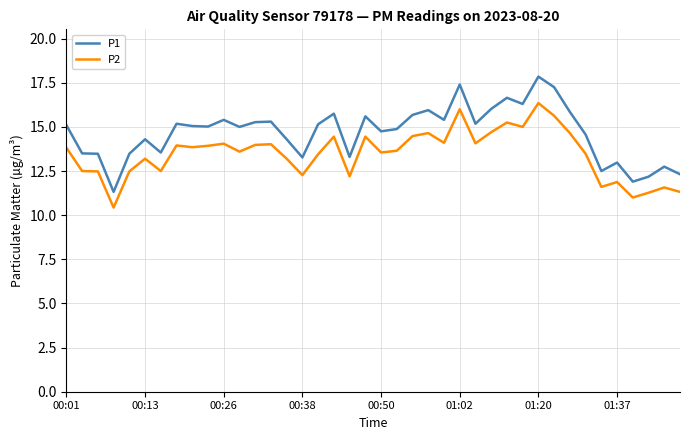

What is the difference between the maximum and minimum values in the P2 series?

5.9